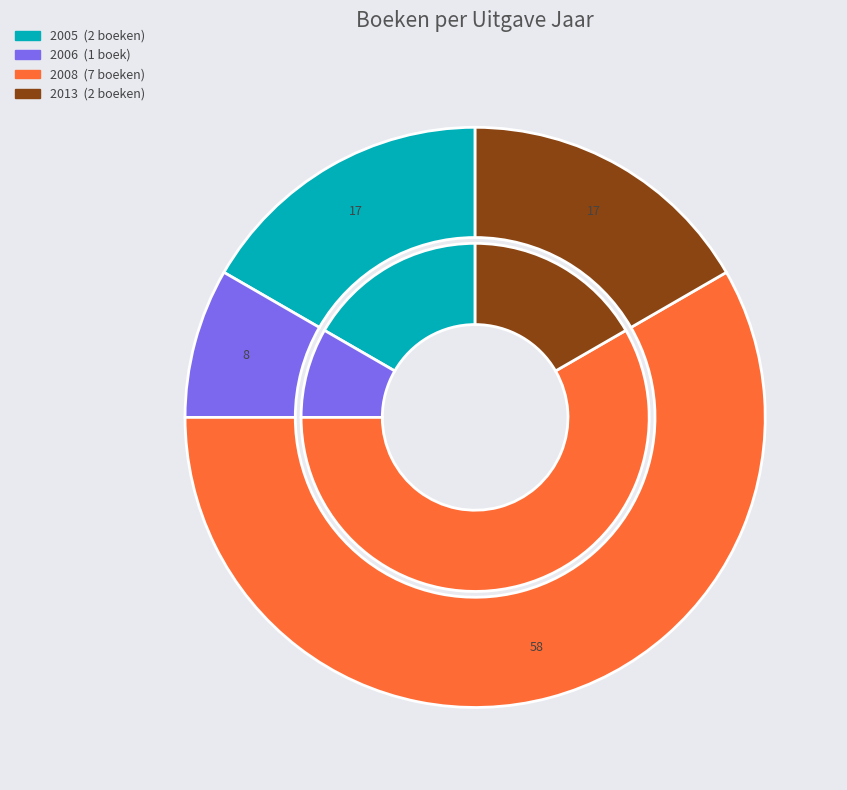

To the nearest percent, what portion does Salamander represent?

8%